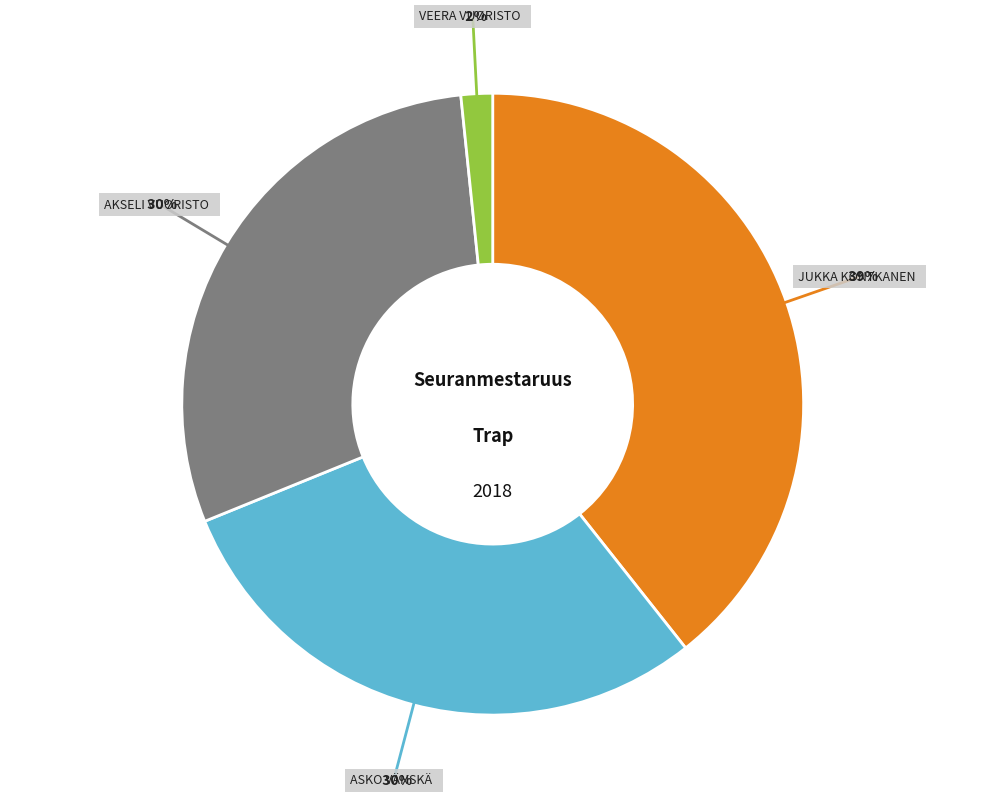

Count the number of slices in the pie.

4